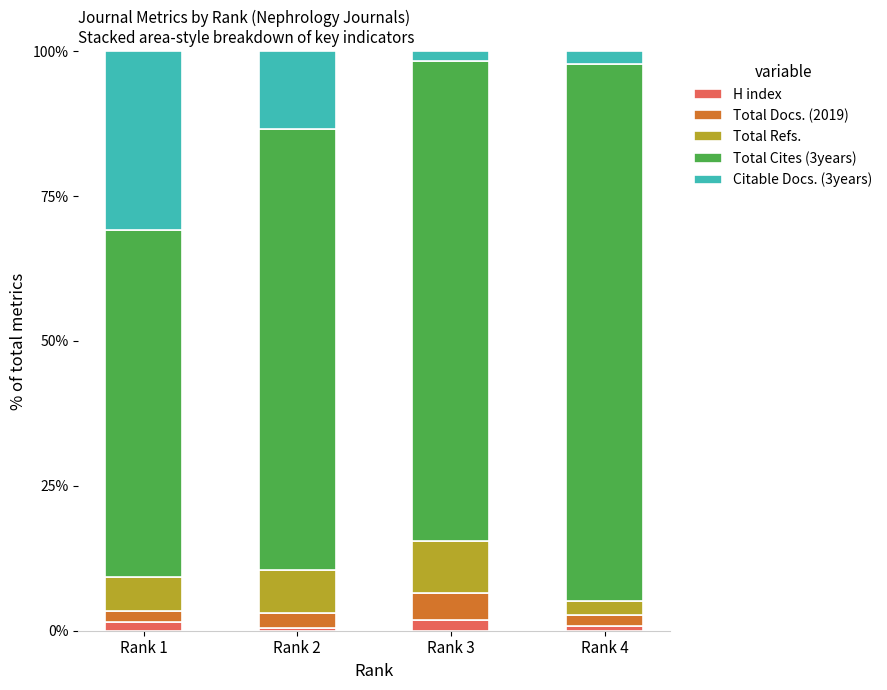

What are all the series names shown in the legend?

H index, Total Docs. (2019), Total Refs., Total Cites (3years), Citable Docs. (3years)